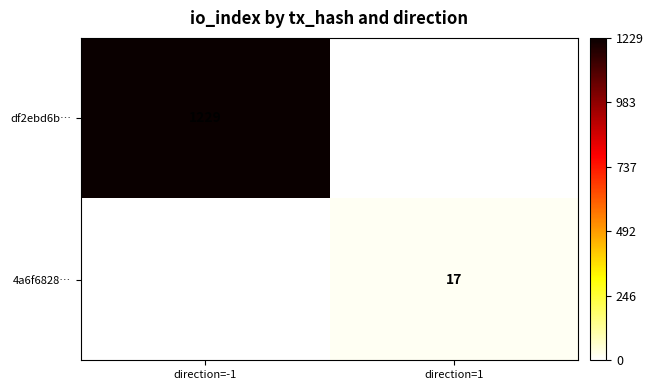

The value of df2ebd6b… at direction=-1 is 1229. True or false?

True